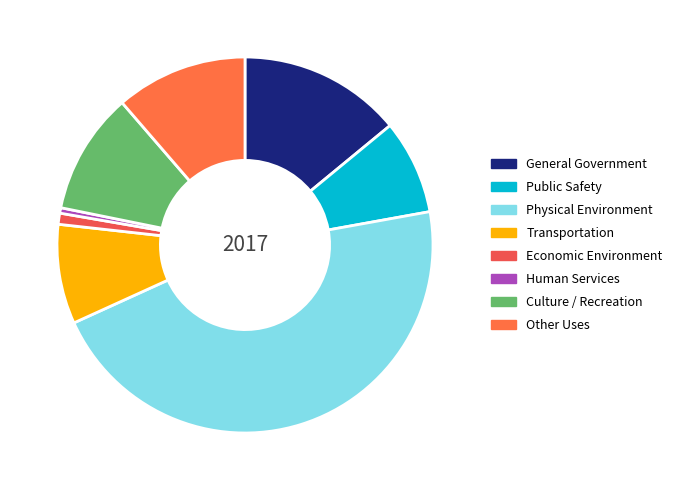

Which has a higher value, Physical Environment or Transportation?

Physical Environment